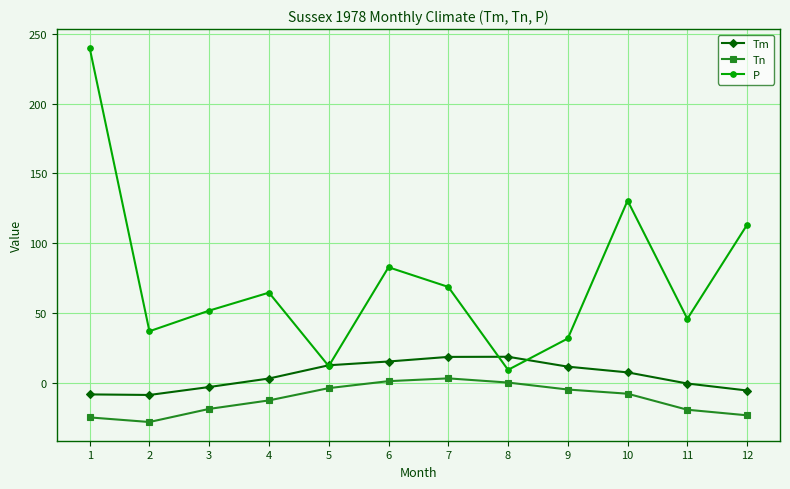

Which series has the widest spread of values?

P